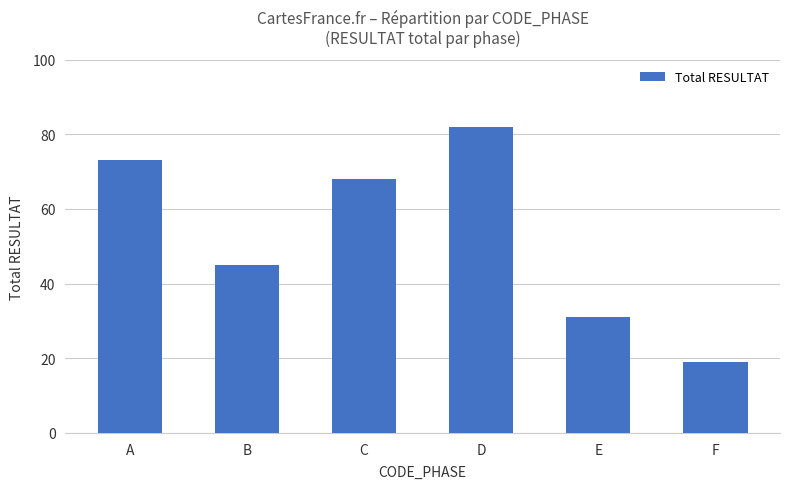

Count the number of data series in this chart.

1